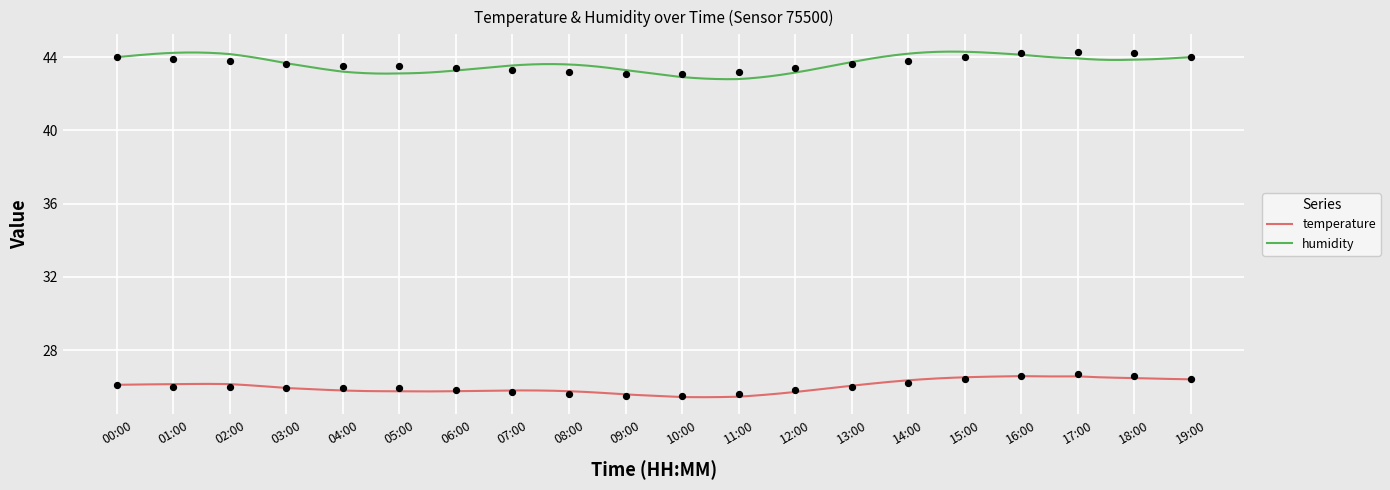

Which series has the largest Y range (max minus min)?

temperature